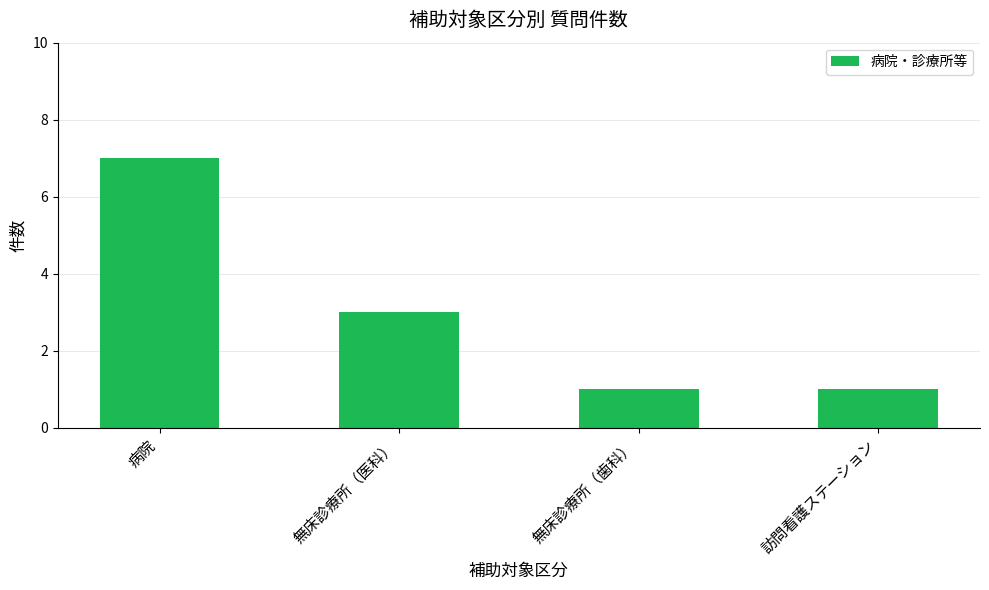

What is the difference between the values at 訪問看護ステーション and 無床診療所（医科）?

2